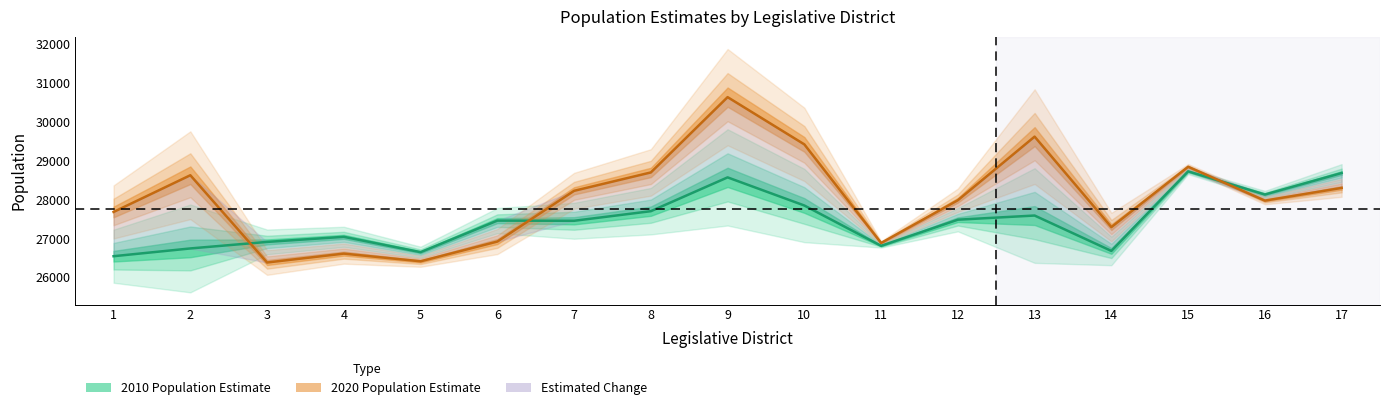

True or false: 2020 Population Estimate and 2010 Population Estimate intersect in this chart.

True